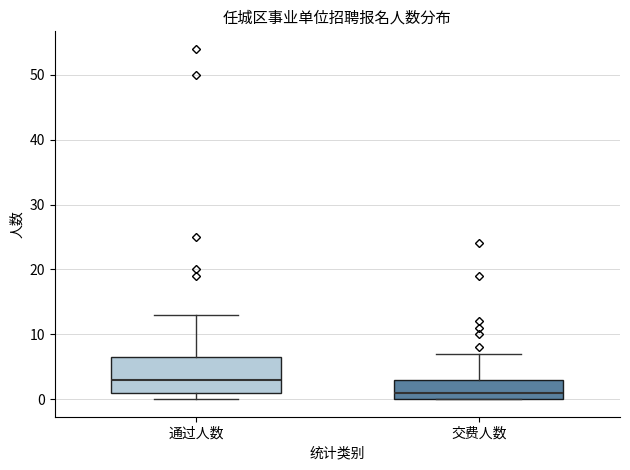

Which box's median line is the lowest?

交费人数